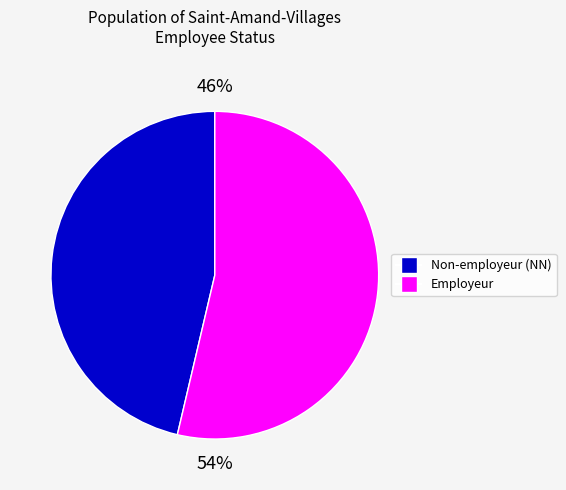

To the nearest percent, what is the average slice percentage?

50%